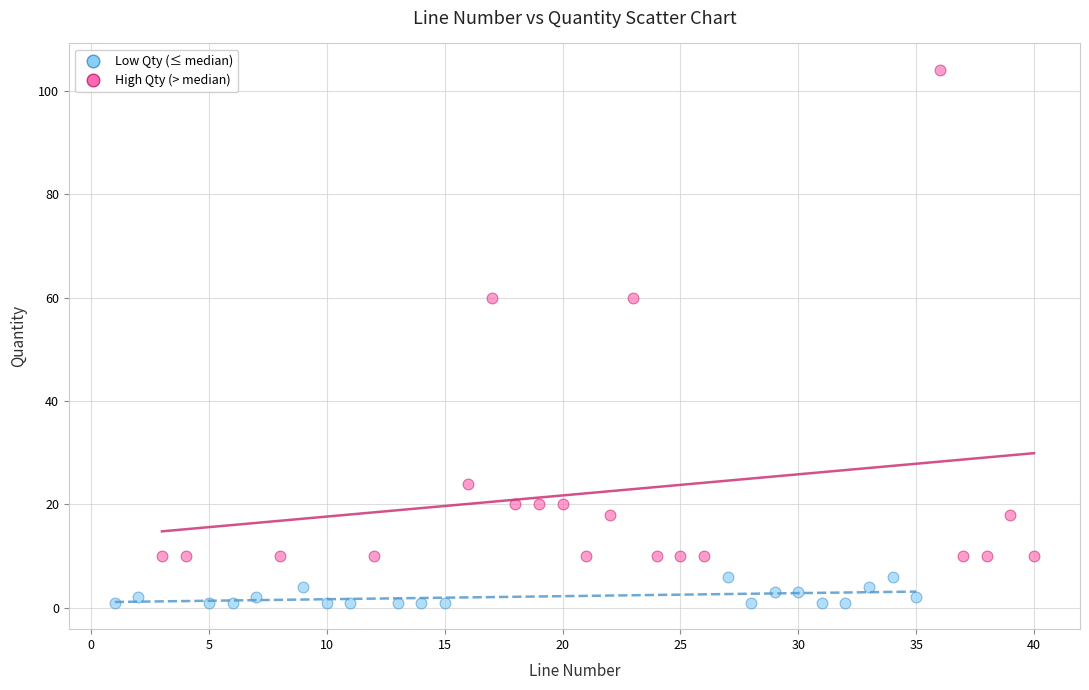

What are all the series names shown in the legend?

Low Qty (≤ median), High Qty (> median)